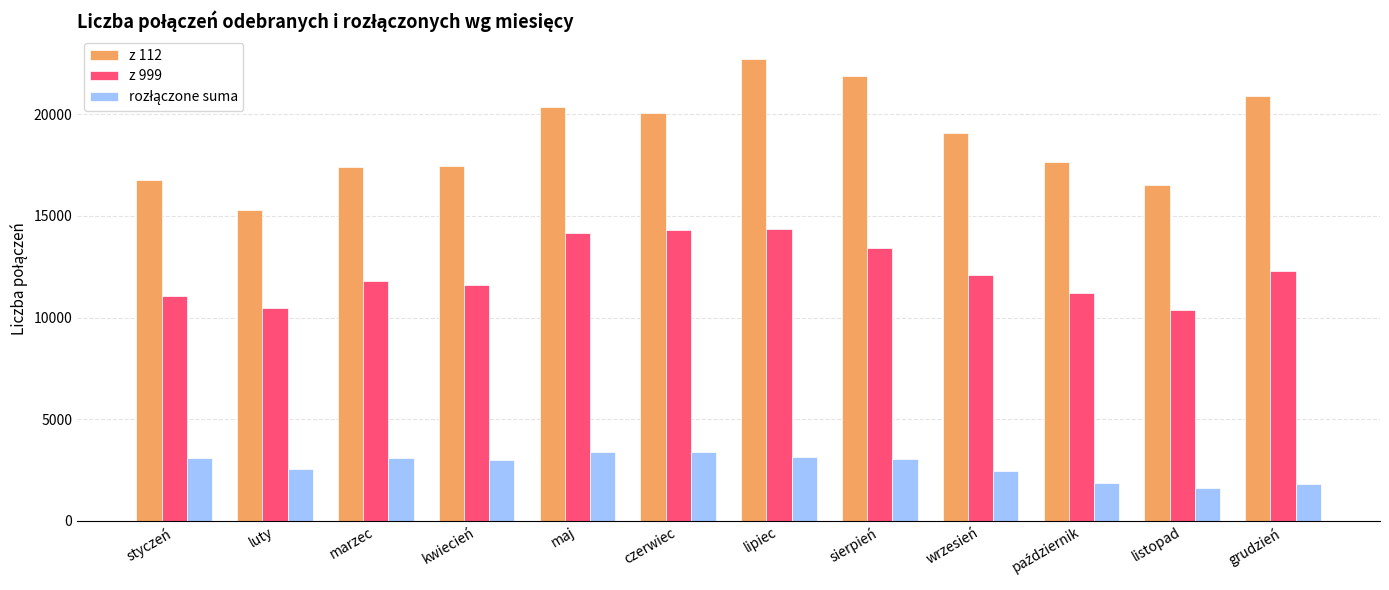

Is it true that z 999 equals 14373 at lipiec?

True